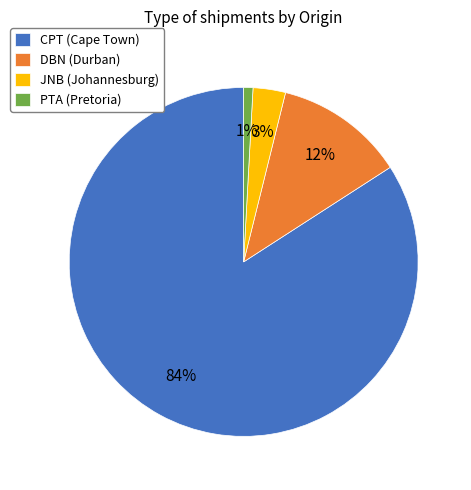

True or false: PTA (Pretoria) accounts for 14% of the total.

False